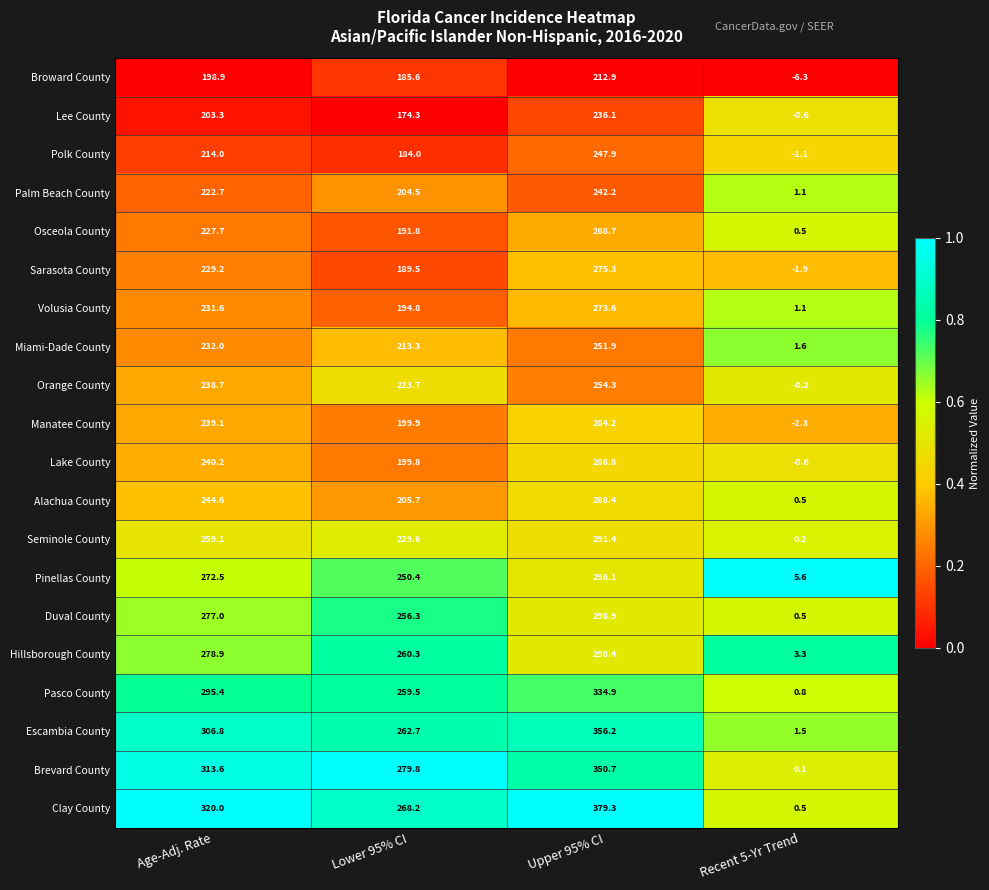

Where is Volusia County nearest to the value 137?

Lower 95% CI